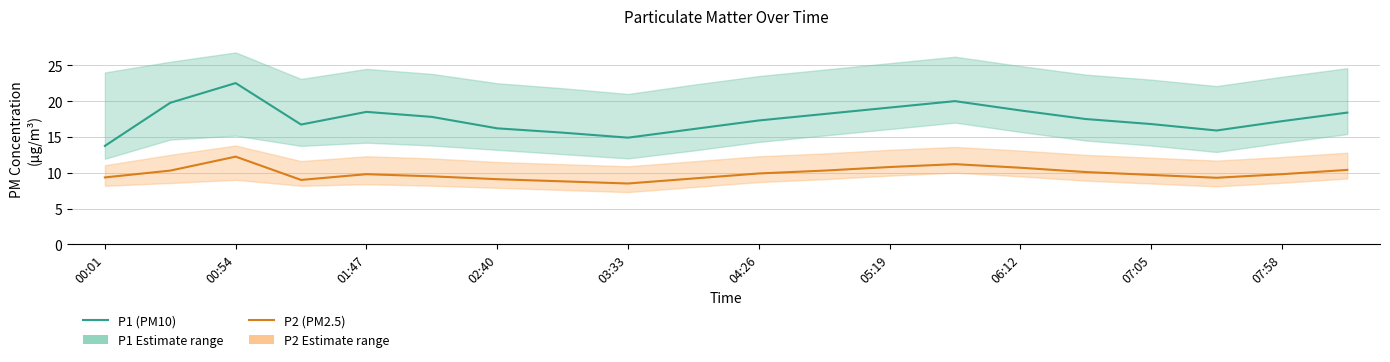

Which series has the widest spread of values?

P1 (PM10)